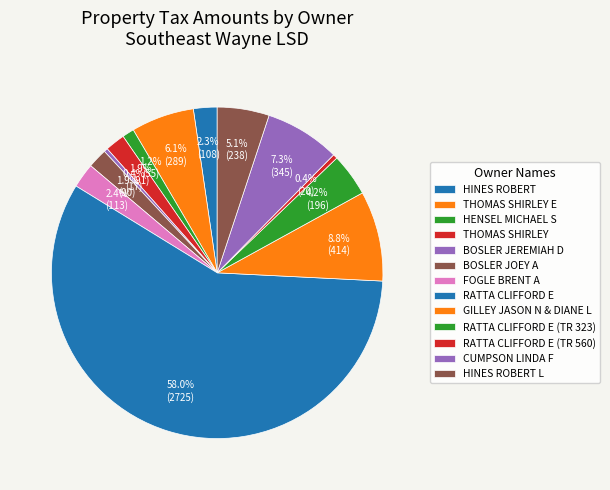

Does THOMAS SHIRLEY E account for over 50% of the chart?

No